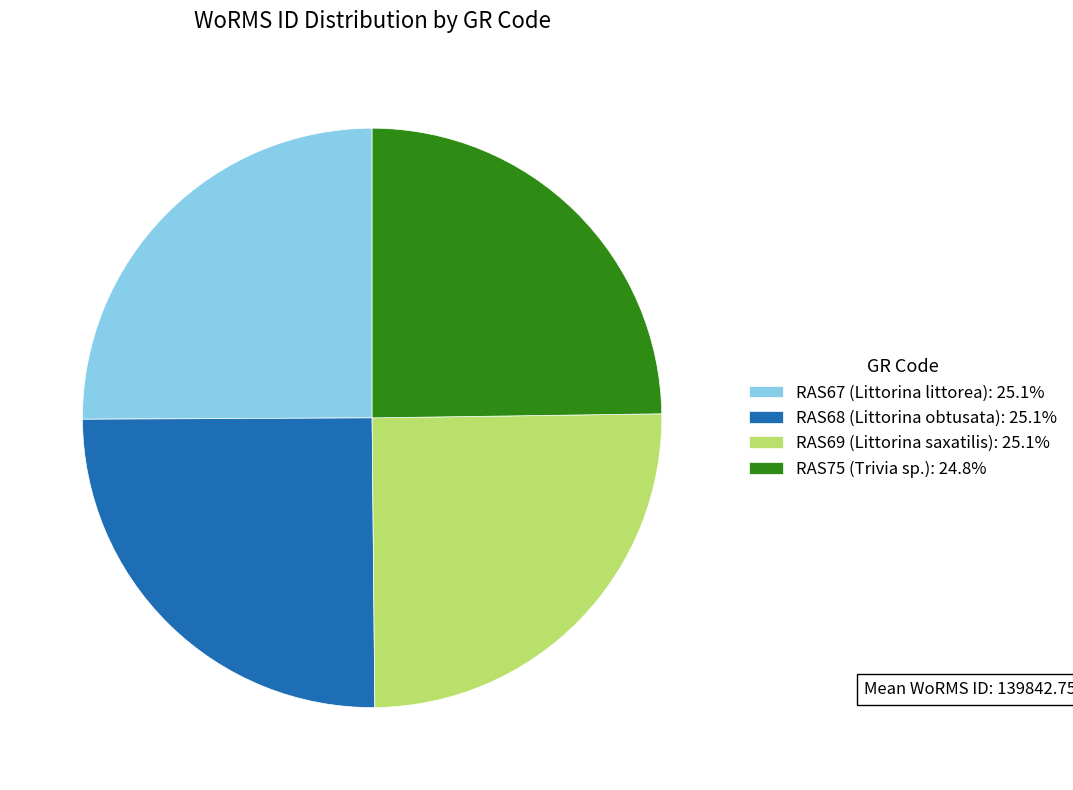

Is RAS68 (Littorina obtusata): 25.1% the majority of the pie?

No